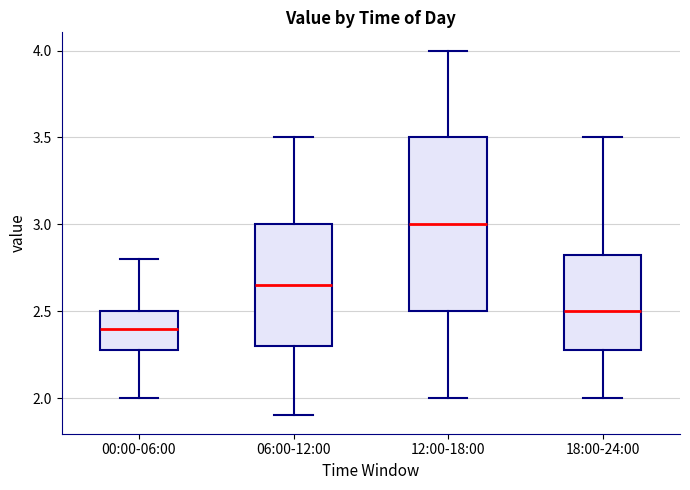

Reading left to right, transcribe this box plot: for each box, give where its median line is, the range the box spans, and where its two whiskers end, as read against the y-axis. The values are not printed on the chart, so give them approximately, as read against the axis.

00:00-06:00: median 2.40, box 2.30 to 2.50, whiskers 2.00 to 2.80
06:00-12:00: median 2.65, box 2.30 to 3.00, whiskers 1.90 to 3.50
12:00-18:00: median 3.00, box 2.50 to 3.50, whiskers 2.00 to 4.00
18:00-24:00: median 2.50, box 2.30 to 2.85, whiskers 2.00 to 3.50